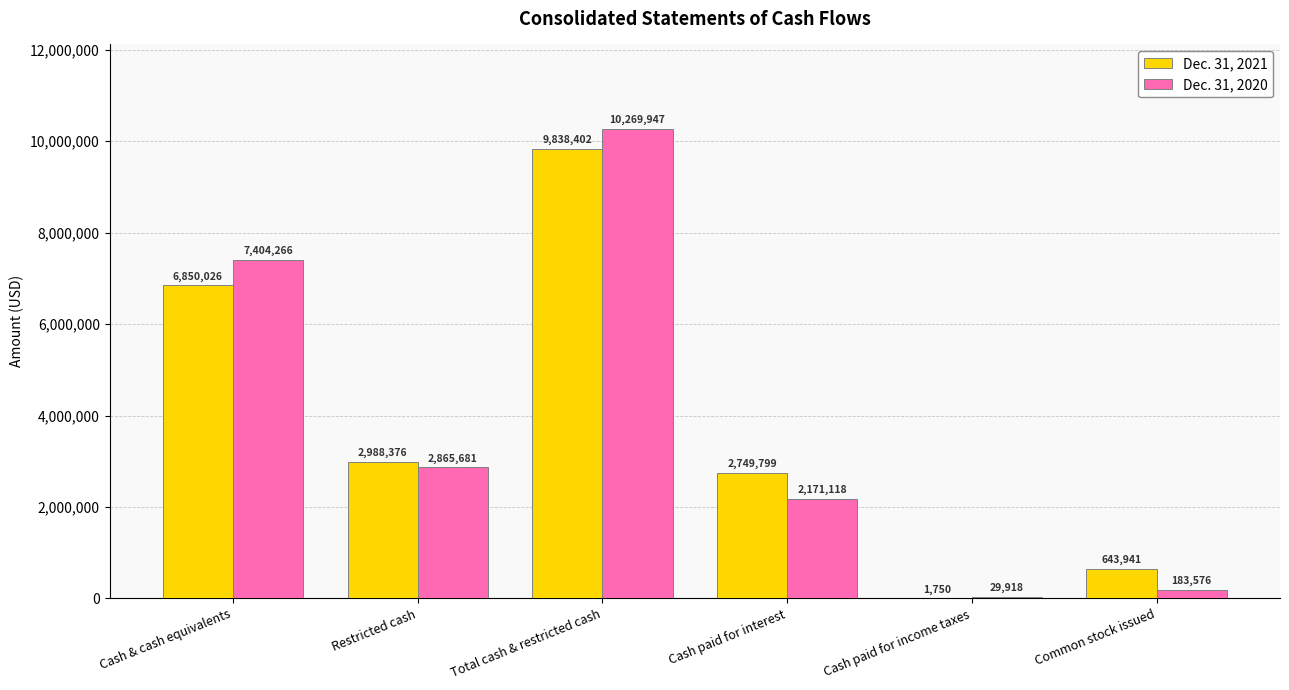

Are the bars grouped side by side (vs. stacked)?

Yes